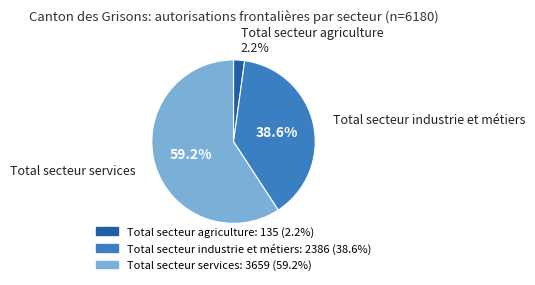

Which slice is the largest?

Total secteur services